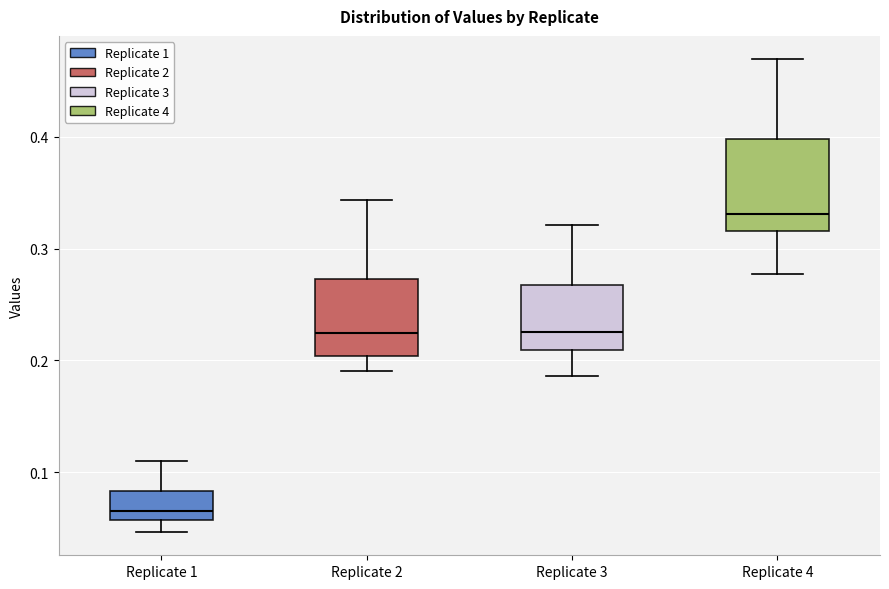

Reading left to right, read every box against the y-axis: the position of its median line, the range the box covers, and the ends of its whiskers. The values are not printed on the chart, so give them approximately, as read against the axis.

Replicate 1: median 0.07, box 0.06 to 0.08, whiskers 0.05 to 0.11
Replicate 2: median 0.22, box 0.20 to 0.27, whiskers 0.19 to 0.34
Replicate 3: median 0.23, box 0.21 to 0.27, whiskers 0.19 to 0.32
Replicate 4: median 0.33, box 0.32 to 0.40, whiskers 0.28 to 0.47